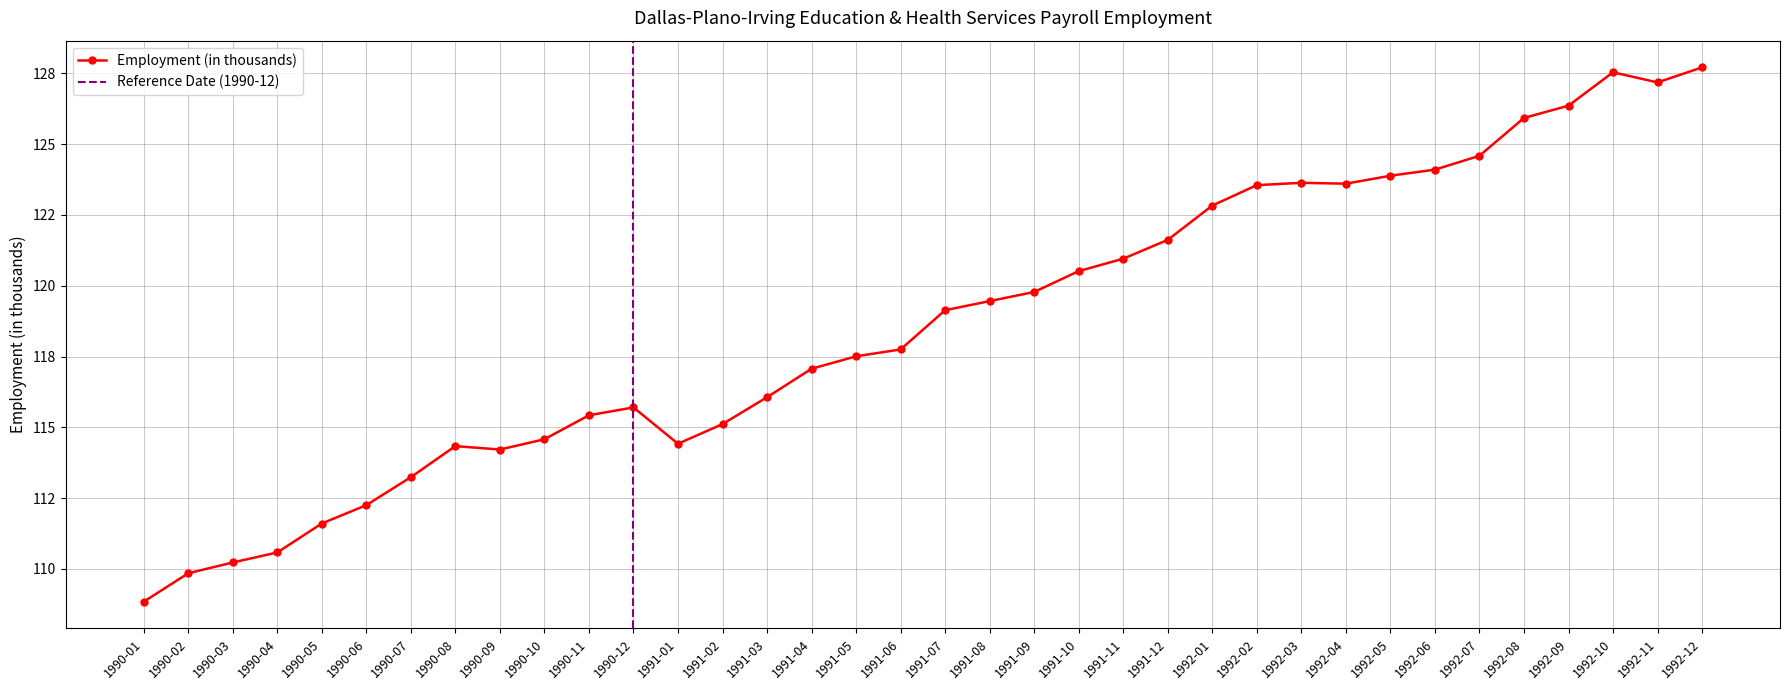

What is the value of the 2nd point from the left?

109.8